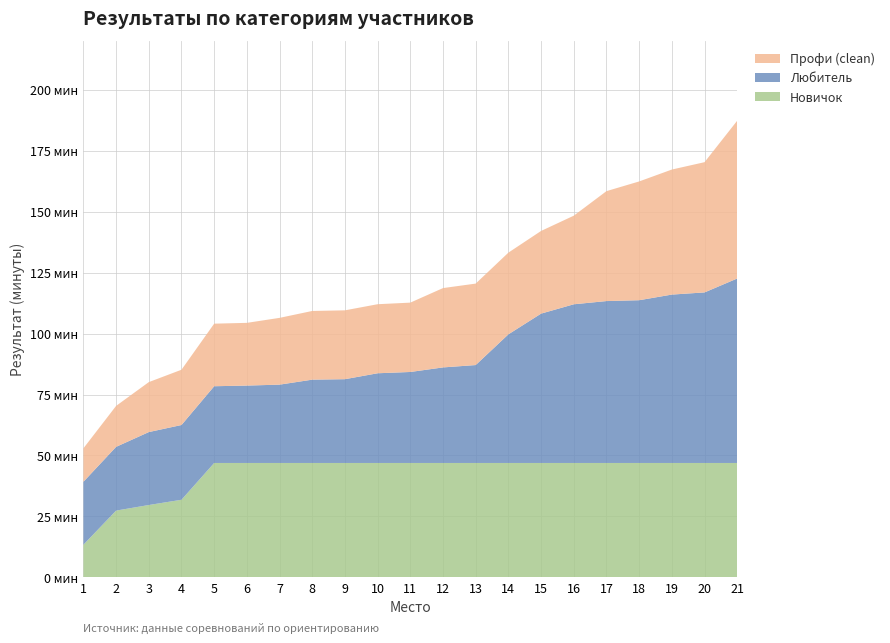

Reading left to right, extract all data points from this chart.

Профи (clean): 1=13.7	2=16.8	3=20.5	4=22.7	5=25.7	6=25.7	7=27.4	8=28.2	9=28.2	10=28.3	11=28.4	12=32.5	13=33.4	14=33.5	15=33.9	16=36.4	17=45.1	18=48.7	19=51.3	20=53.4	21=64.8
Любитель: 1=25.8	2=26.1	3=29.9	4=30.7	5=31.5	6=31.8	7=32.1	8=34.2	9=34.4	10=36.8	11=37.3	12=39.2	13=40.2	14=52.8	15=61.3	16=65.1	17=66.4	18=66.8	19=69.1	20=70.0	21=75.7
Новичок: 1=13.4	2=27.4	3=29.7	4=31.8	5=46.9	6=46.9	7=46.9	8=46.9	9=46.9	10=46.9	11=46.9	12=46.9	13=46.9	14=46.9	15=46.9	16=46.9	17=46.9	18=46.9	19=46.9	20=46.9	21=46.9